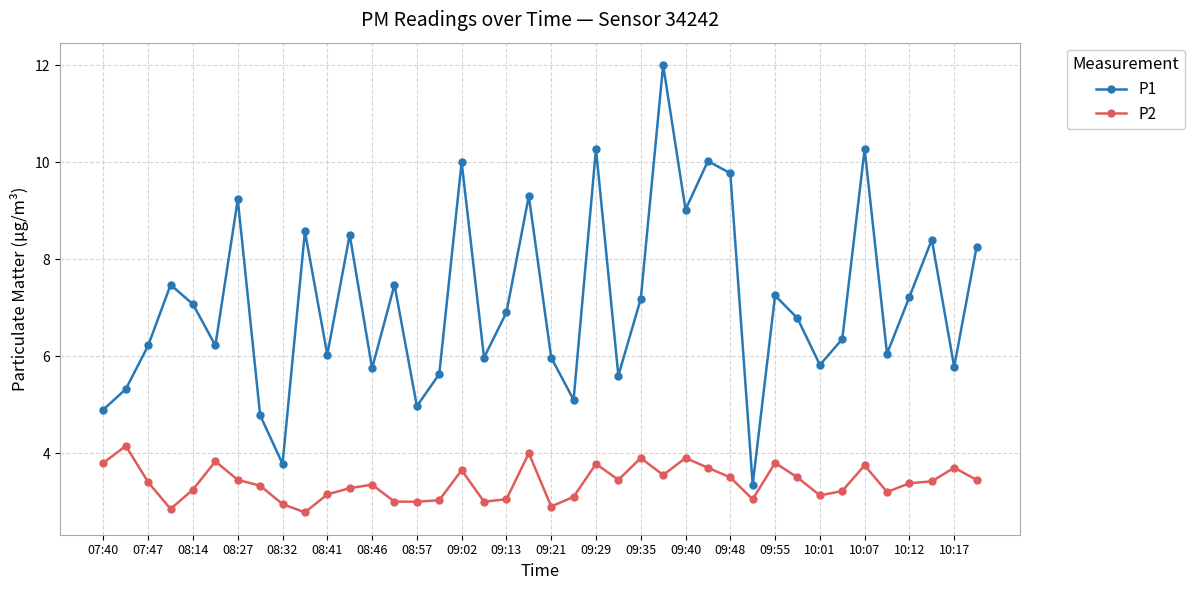

True or false: P2 and P1 intersect in this chart.

False